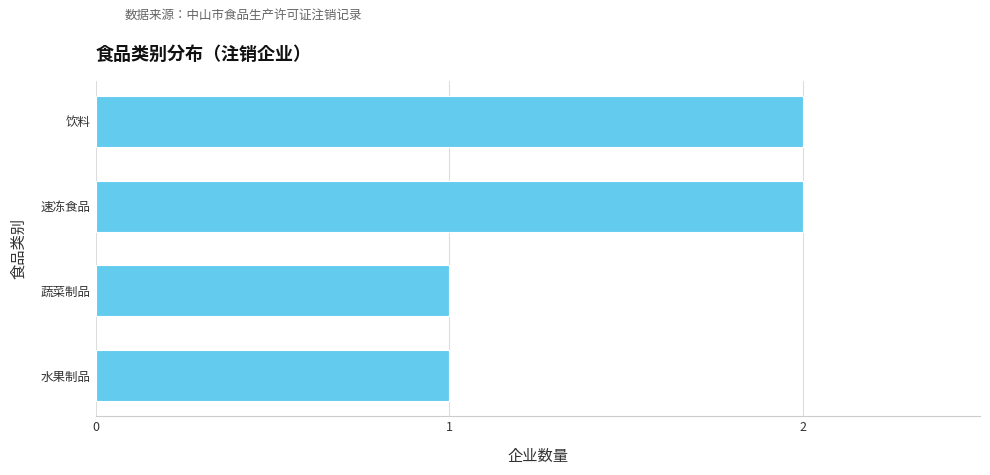

Is it true that the value at 饮料 is 1?

False